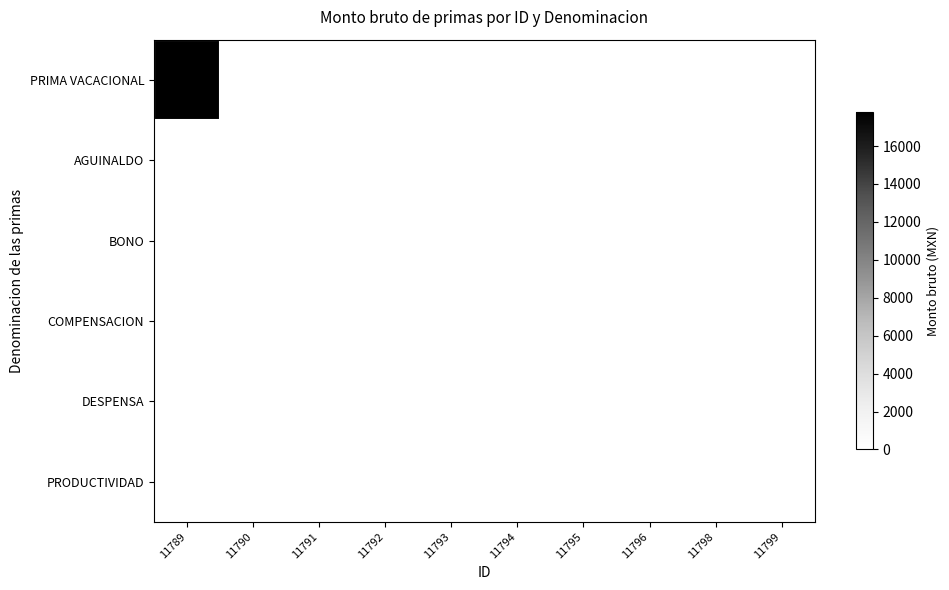

True or false: PRIMA VACACIONAL has a value of 0.0 at 11791.

True